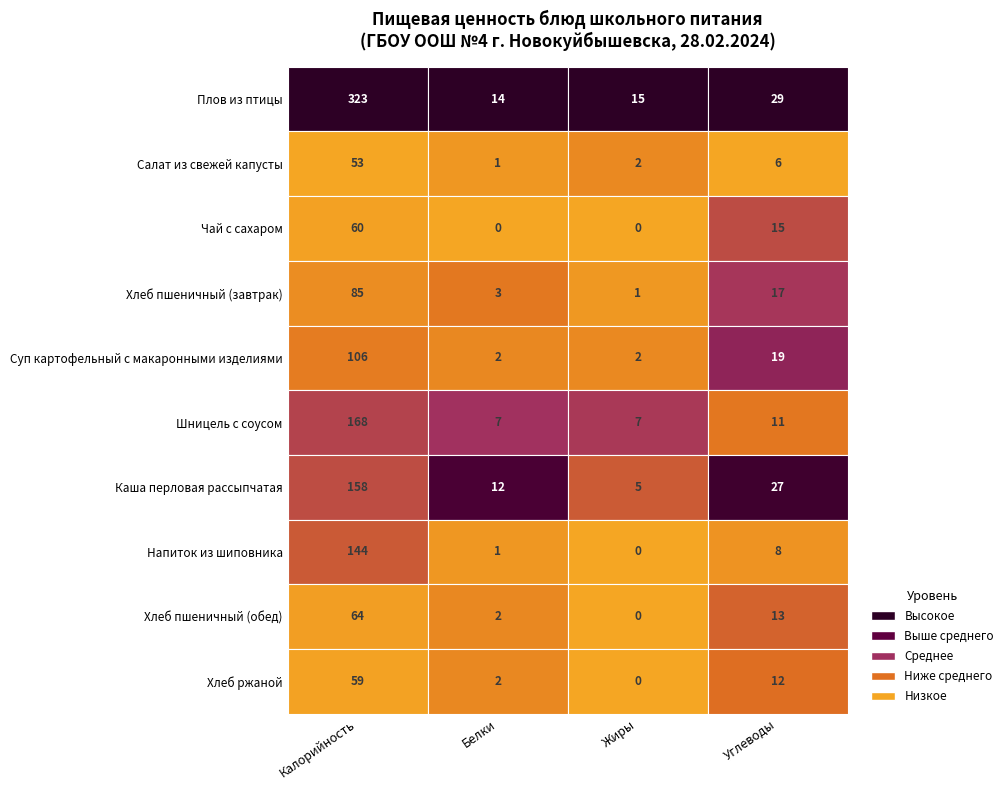

Which series has the largest range (max minus min)?

Плов из птицы